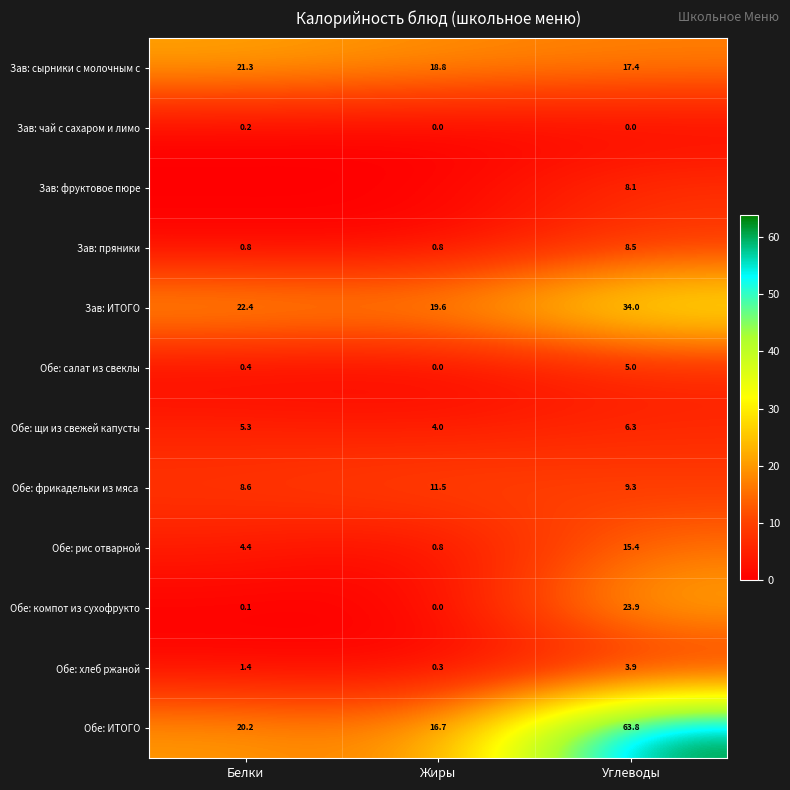

Which category has the highest value in the Обе: щи из свежей капусты series?

Углеводы